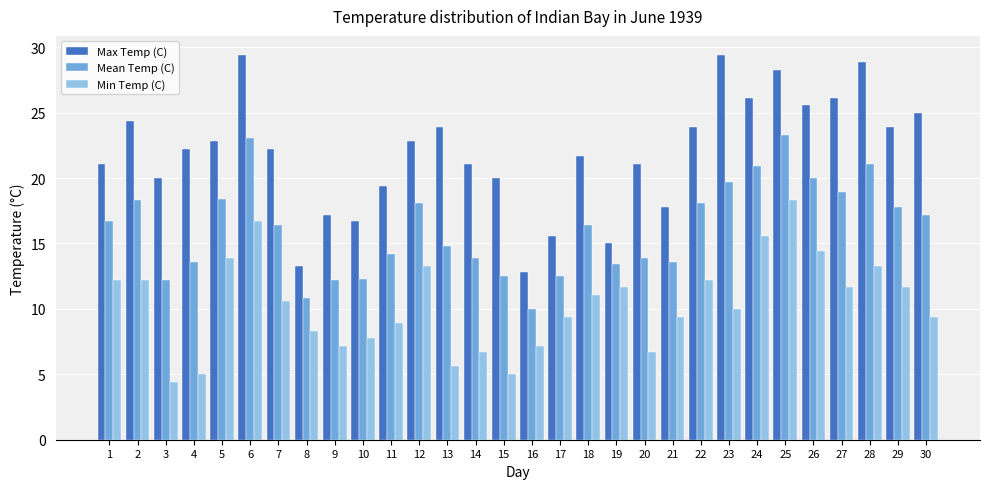

At 10, list the series in order from smallest to largest.

Min Temp (C), Mean Temp (C), Max Temp (C)